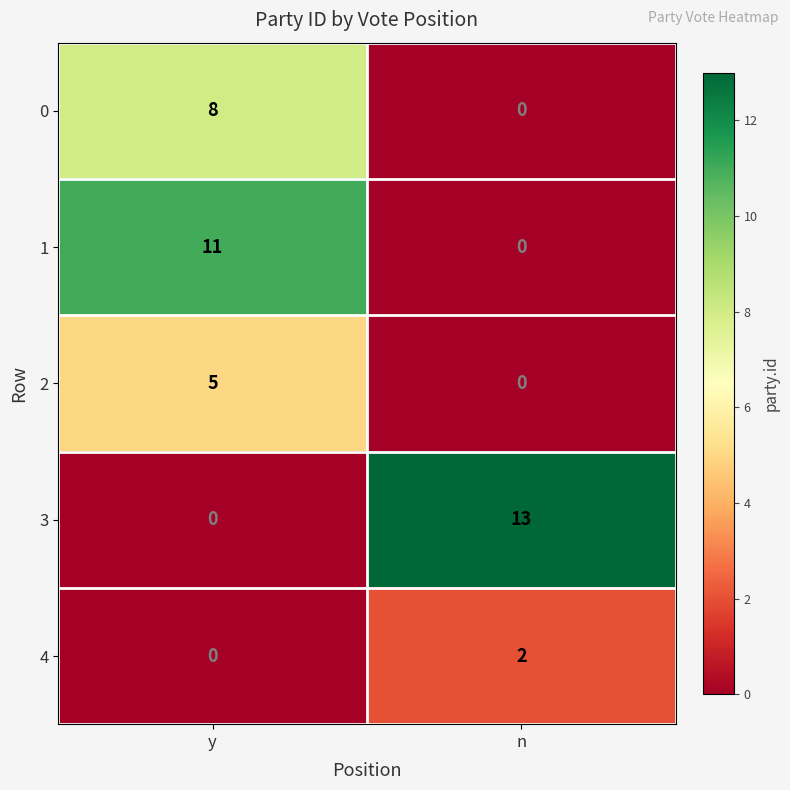

True or false: 0 has a value of 2 at y.

False